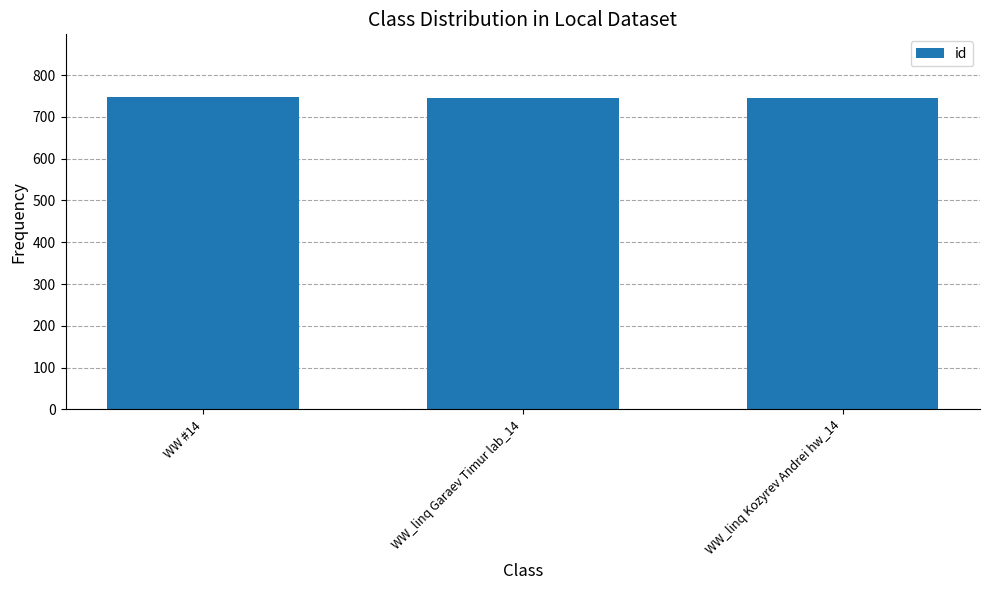

How many bars are there in total?

3